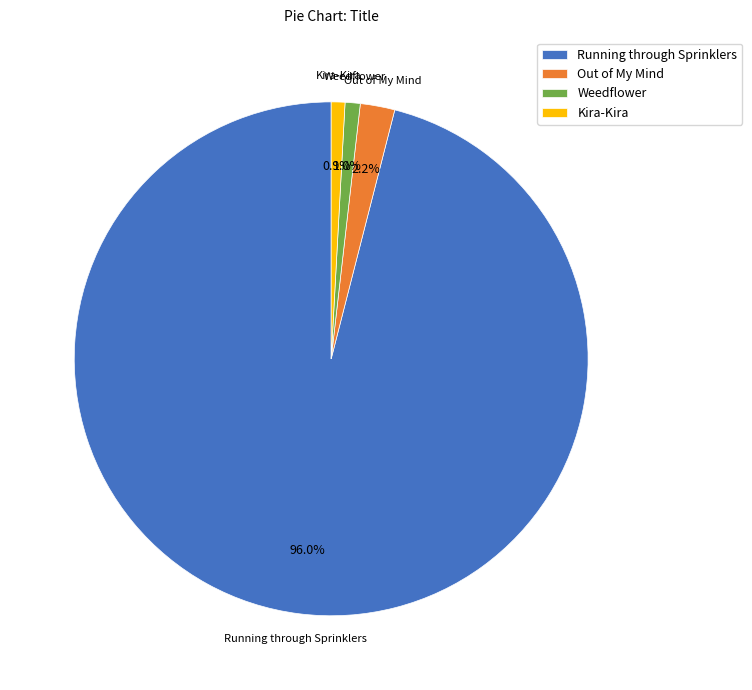

Which slice is the largest?

Running through Sprinklers